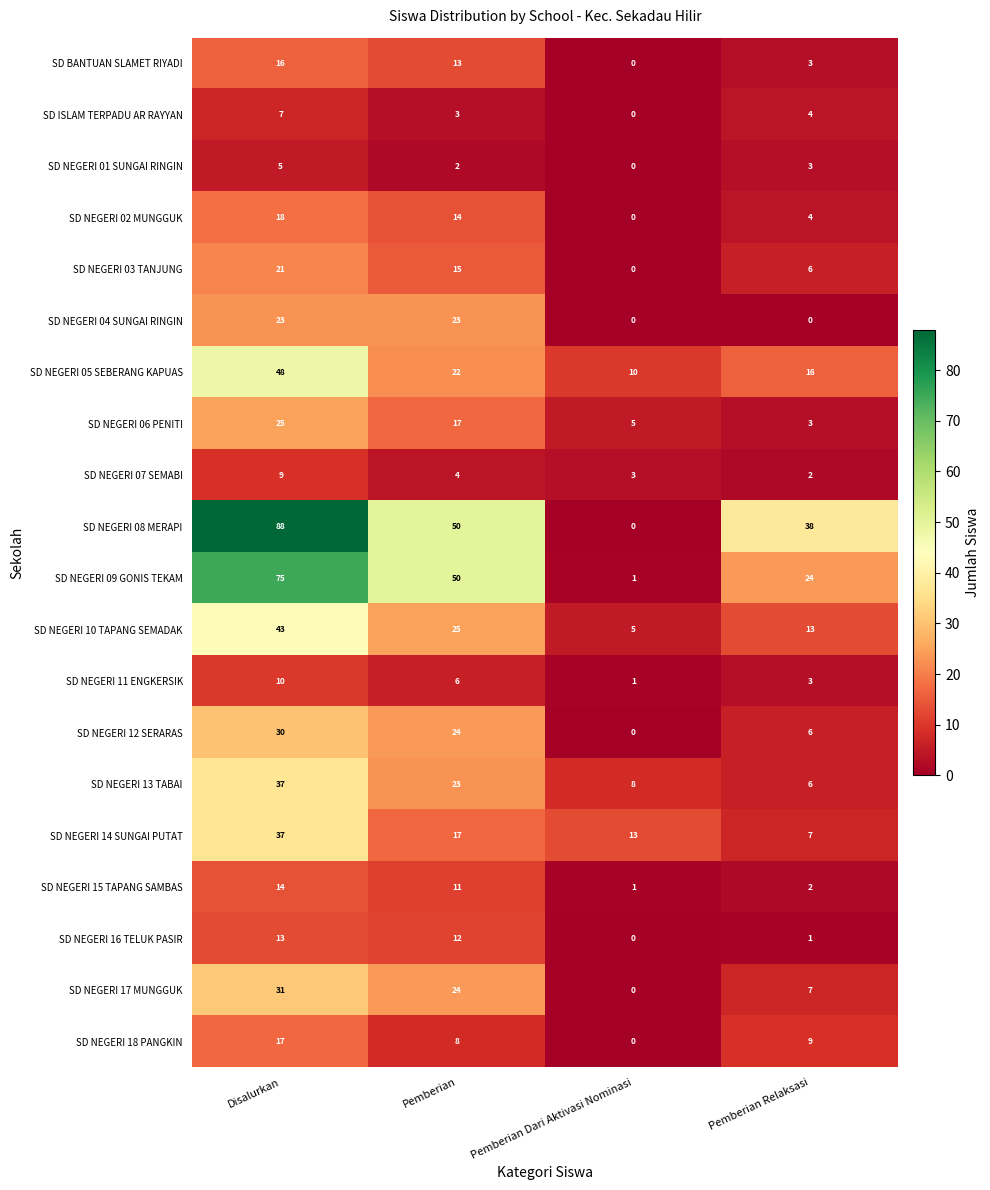

The value of SD NEGERI 08 MERAPI at Pemberian is 71. True or false?

False